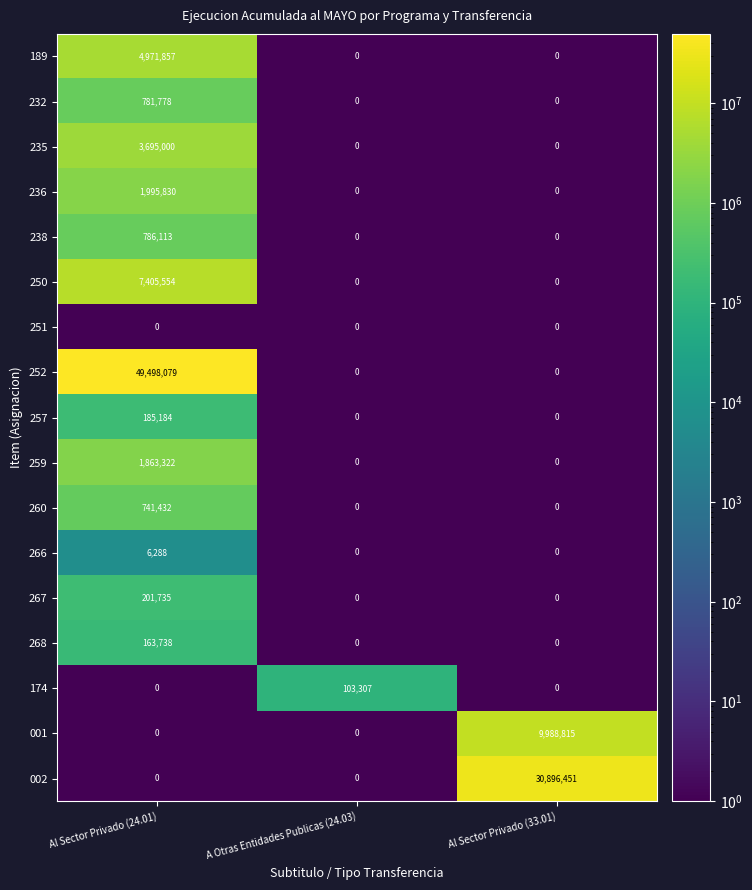

The value of 001 at Al Sector Privado (24.01) is -3299474. True or false?

False